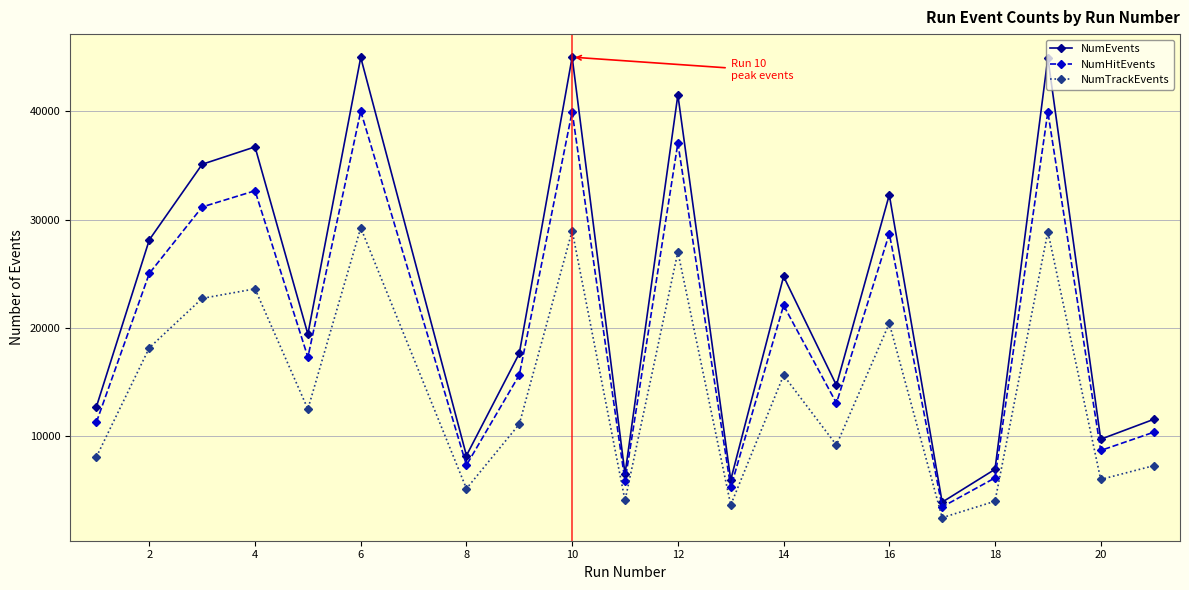

True or false: NumTrackEvents and NumEvents cross at least once.

False